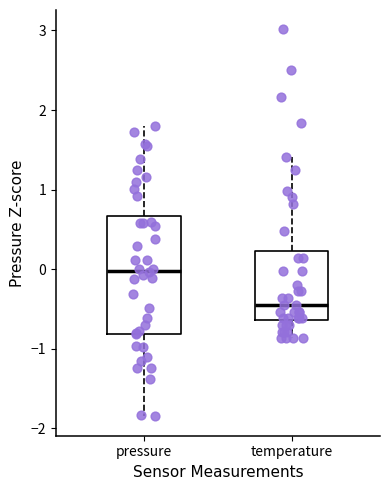

Reading left to right, transcribe this box plot: for each box, give where its median line is, the range the box spans, and where its two whiskers end, as read against the y-axis. The values are not printed on the chart, so give them approximately, as read against the axis.

pressure: median 0.0, box -0.8 to 0.7, whiskers -1.9 to 1.8
temperature: median -0.4, box -0.6 to 0.2, whiskers -0.9 to 1.4